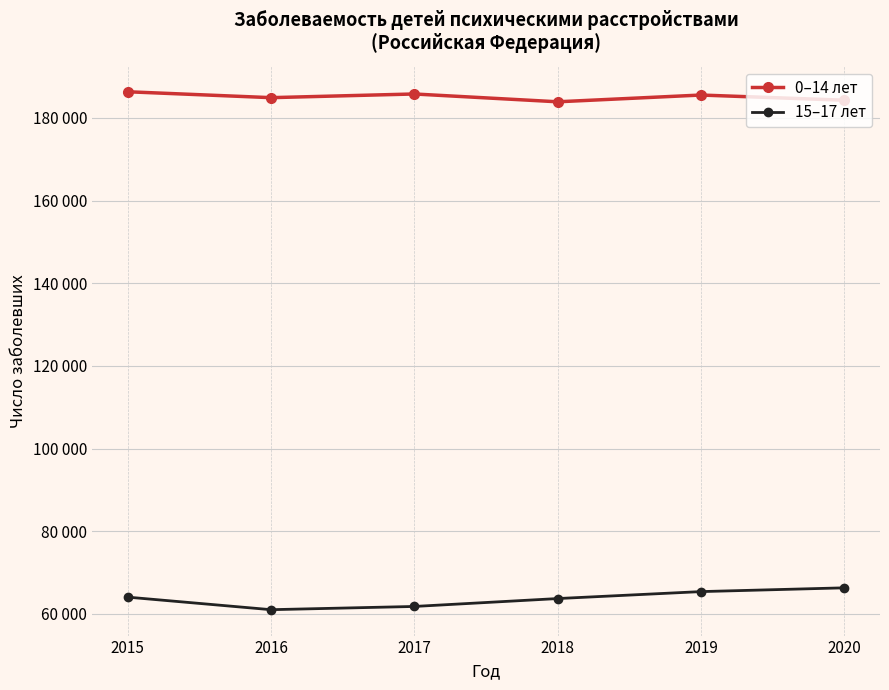

What is the minimum value for 0–14 лет?

183914